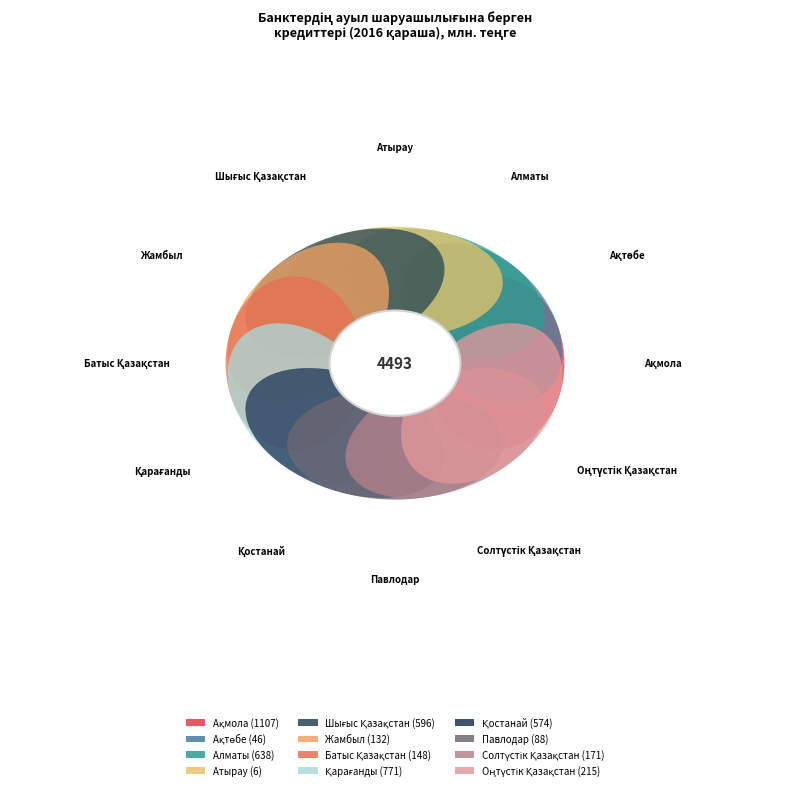

Do Қарағанды and Павлодар together represent more than half of the pie?

No